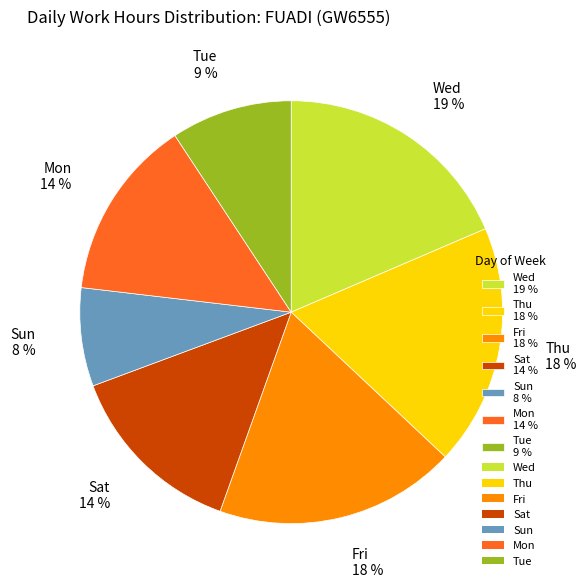

How many segments does this pie chart have?

7